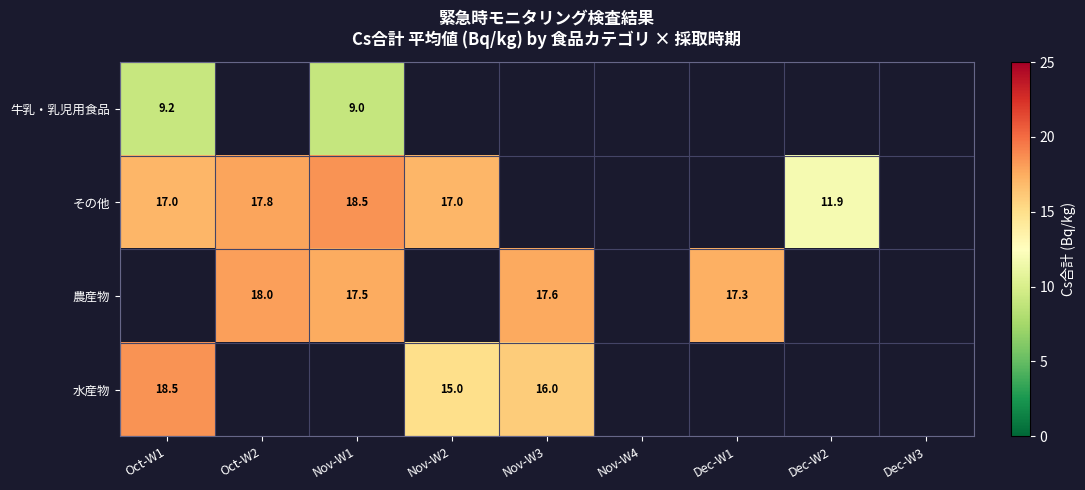

The 水産物 series shows 29.4 at Oct-W1. True or false?

False